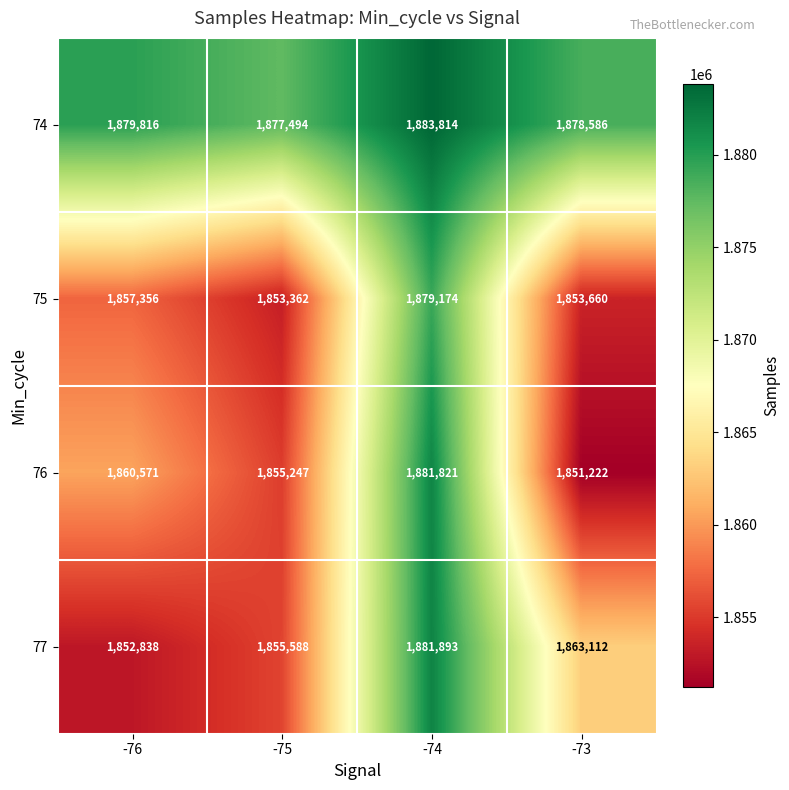

At -74, list the series in order from largest to smallest.

74, 77, 76, 75